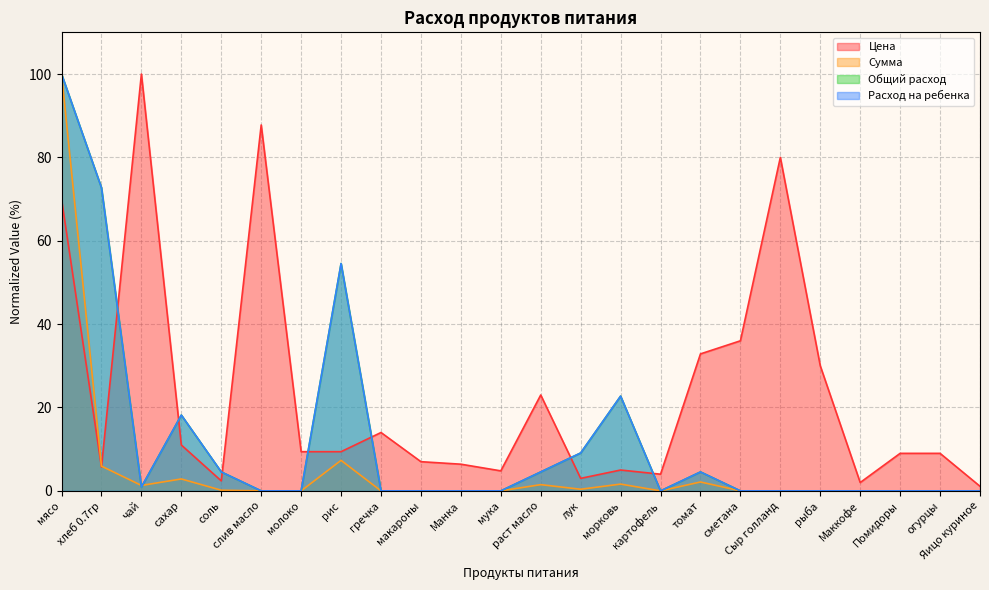

Between раст масло and Сыр голланд, which is larger?

Сыр голланд